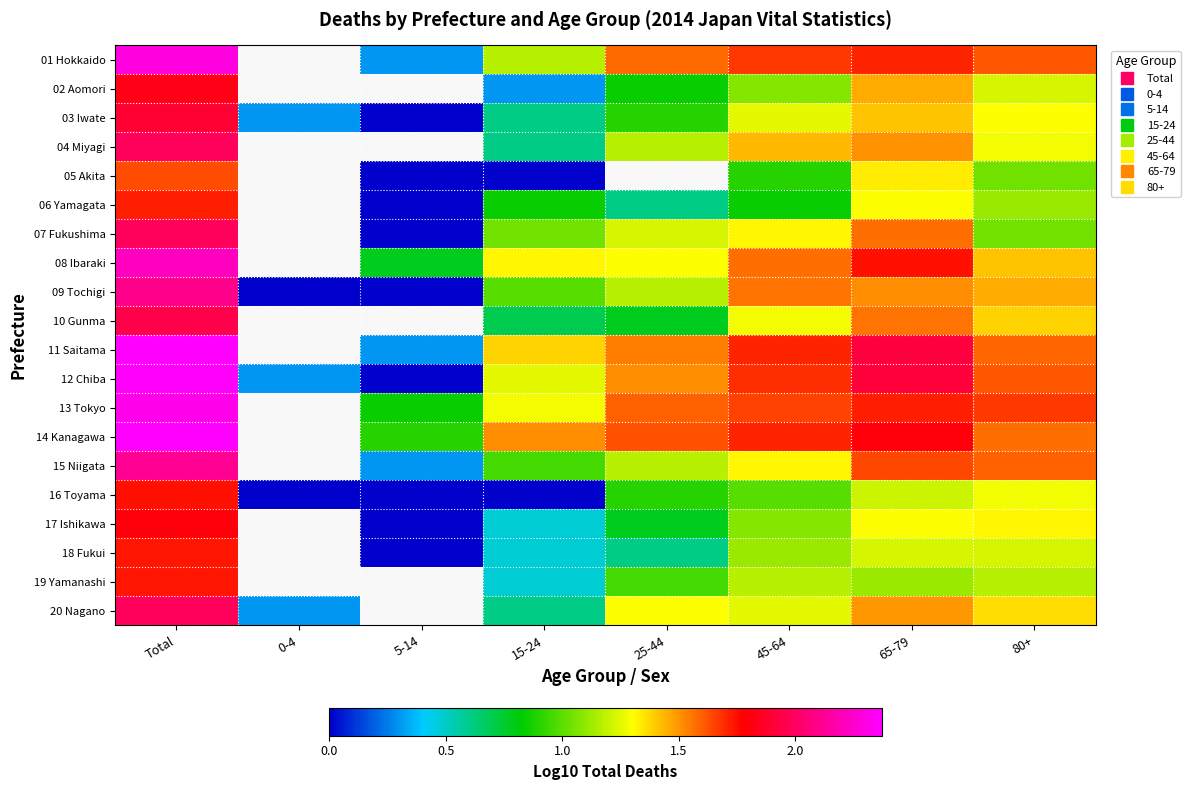

List the labels in order of 02 Aomori value, largest first.

Total, 0-4, 5-14, 65-79, 80+, 45-64, 25-44, 15-24